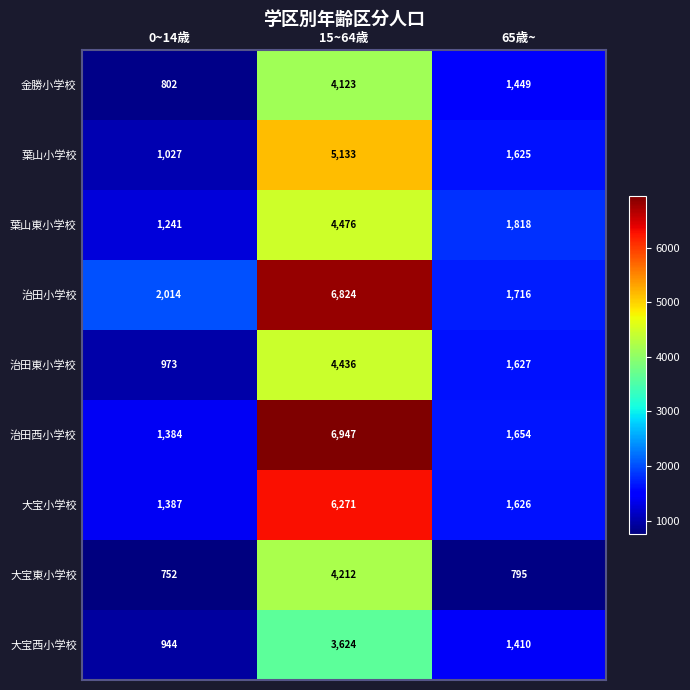

What is the total value across all series at 0~14歳?

10524